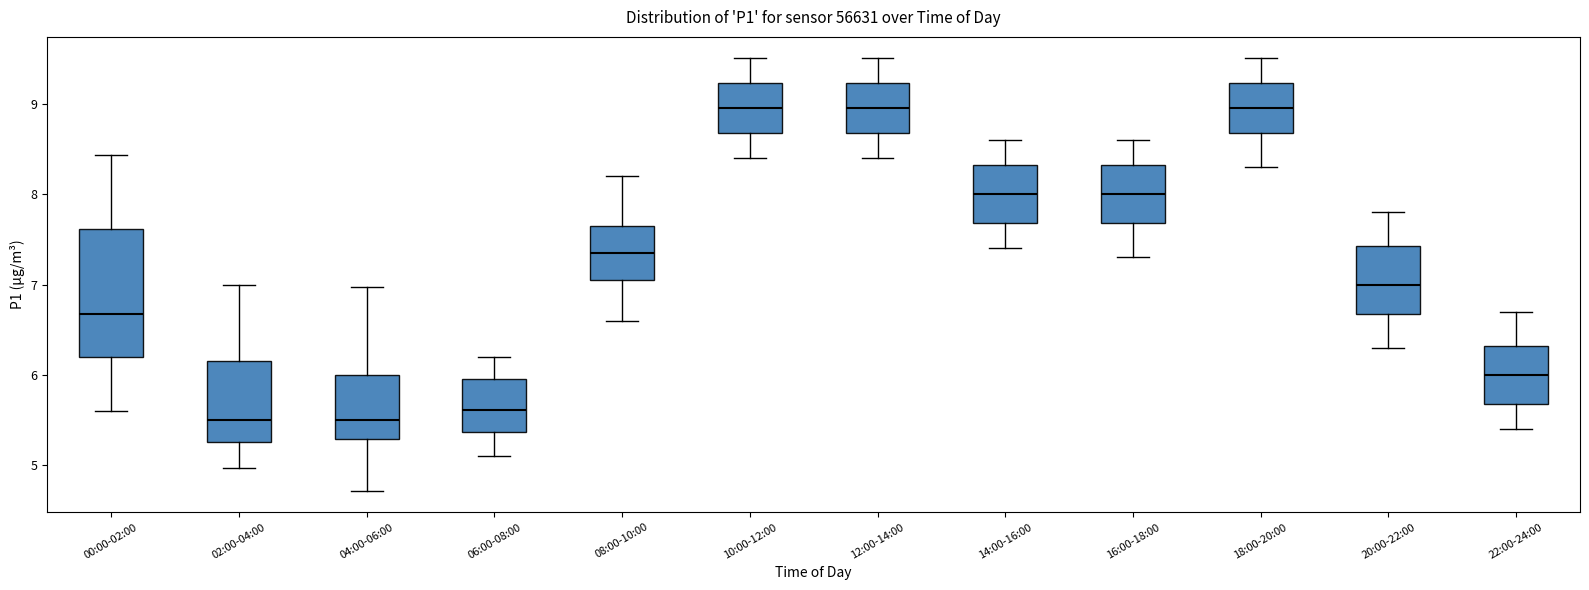

Reading left to right, read every box against the y-axis: the position of its median line, the range the box covers, and the ends of its whiskers. The values are not printed on the chart, so give them approximately, as read against the axis.

00:00-02:00: median 6.7, box 6.2 to 7.6, whiskers 5.6 to 8.4
02:00-04:00: median 5.5, box 5.3 to 6.2, whiskers 5.0 to 7.0
04:00-06:00: median 5.5, box 5.3 to 6.0, whiskers 4.7 to 7.0
06:00-08:00: median 5.6, box 5.4 to 6.0, whiskers 5.1 to 6.2
08:00-10:00: median 7.4, box 7.1 to 7.7, whiskers 6.6 to 8.2
10:00-12:00: median 9.0, box 8.7 to 9.2, whiskers 8.4 to 9.5
12:00-14:00: median 9.0, box 8.7 to 9.2, whiskers 8.4 to 9.5
14:00-16:00: median 8.0, box 7.7 to 8.3, whiskers 7.4 to 8.6
16:00-18:00: median 8.0, box 7.7 to 8.3, whiskers 7.3 to 8.6
18:00-20:00: median 9.0, box 8.7 to 9.2, whiskers 8.3 to 9.5
20:00-22:00: median 7.0, box 6.7 to 7.4, whiskers 6.3 to 7.8
22:00-24:00: median 6.0, box 5.7 to 6.3, whiskers 5.4 to 6.7